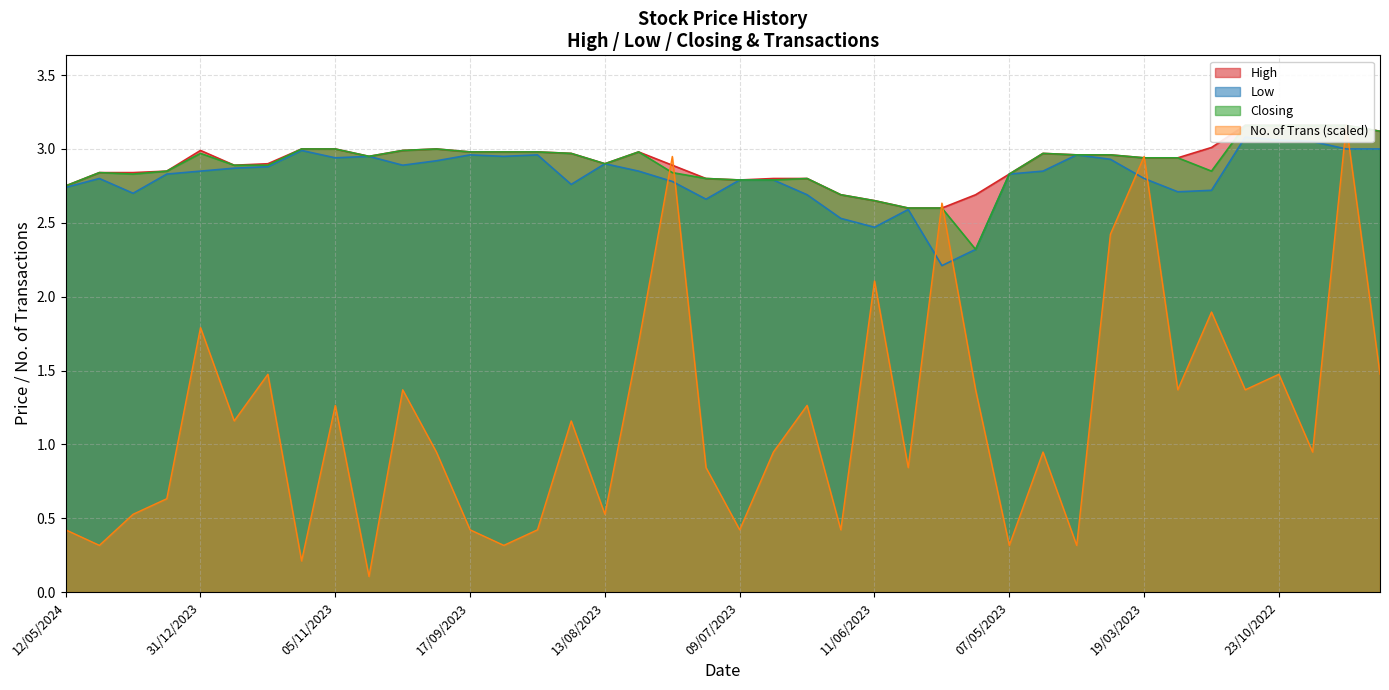

What is the highest value of the Low series?

3.1